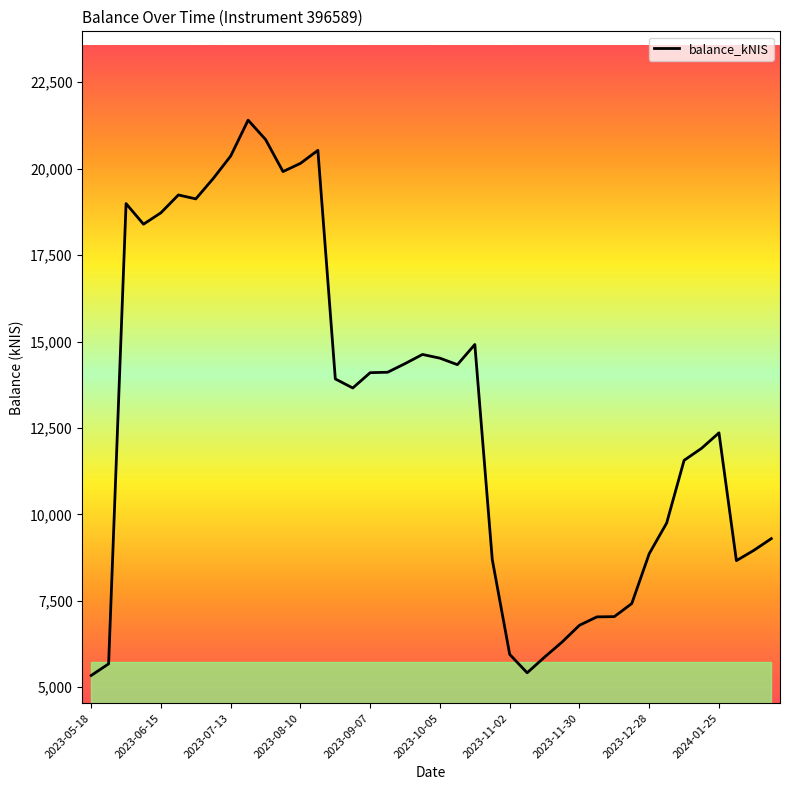

What is the greatest value displayed?

21405.1